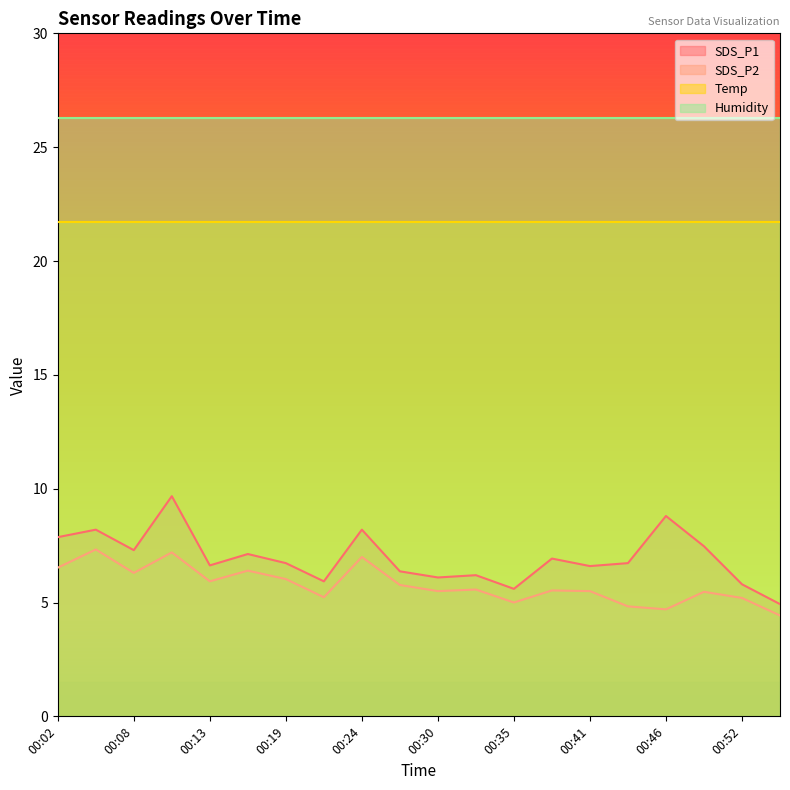

True or false: SDS_P2 and SDS_P1 intersect in this chart.

False